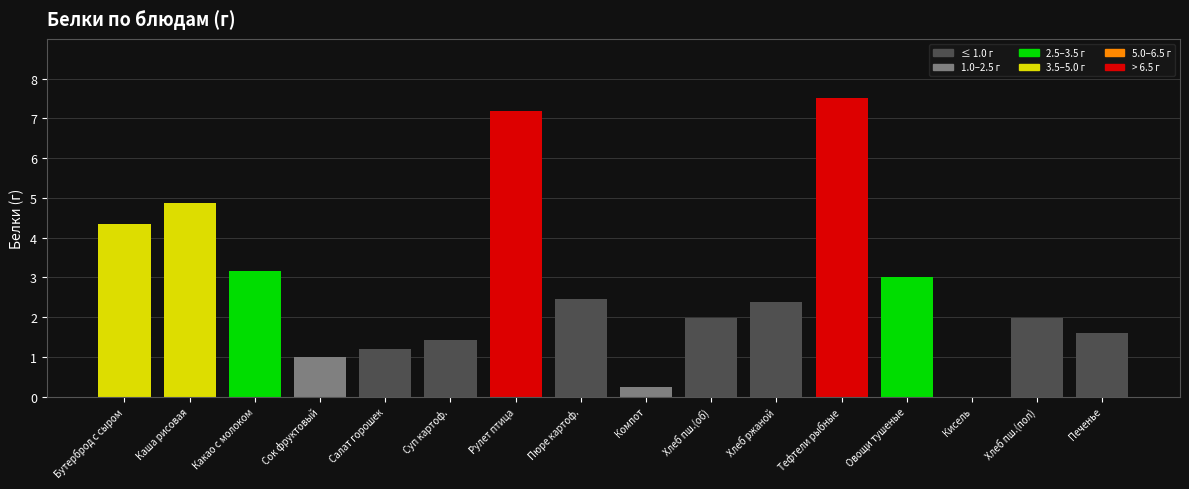

What is the sum of the values at Рулет птица and Какао с молоком?

10.3